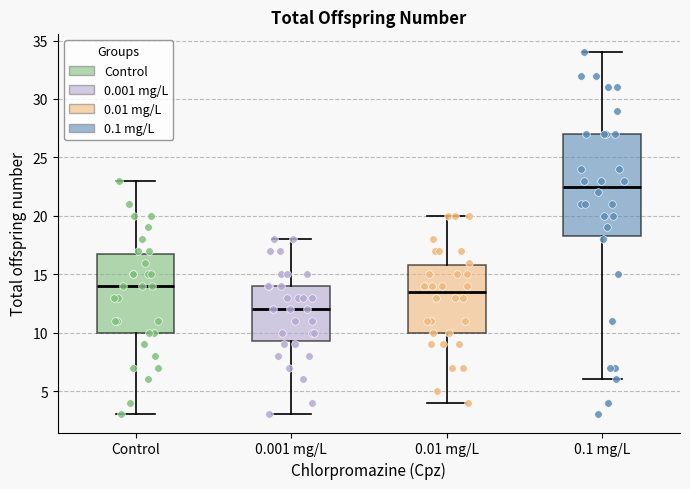

Reading left to right, read every box against the y-axis: the position of its median line, the range the box covers, and the ends of its whiskers. The values are not printed on the chart, so give them approximately, as read against the axis.

Control: median 14.0, box 10.0 to 17.0, whiskers 3.0 to 23.0
0.001 mg/L: median 12.0, box 9.5 to 14.0, whiskers 3.0 to 18.0
0.01 mg/L: median 13.5, box 10.0 to 16.0, whiskers 4.0 to 20.0
0.1 mg/L: median 22.5, box 18.5 to 27.0, whiskers 6.0 to 34.0